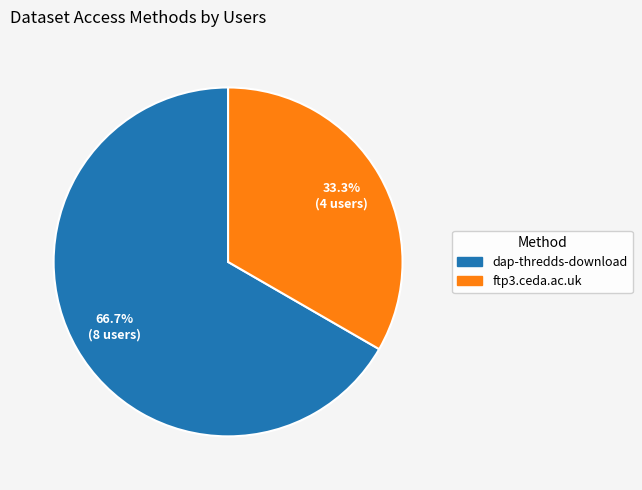

Which category has the smallest portion of the pie?

ftp3.ceda.ac.uk